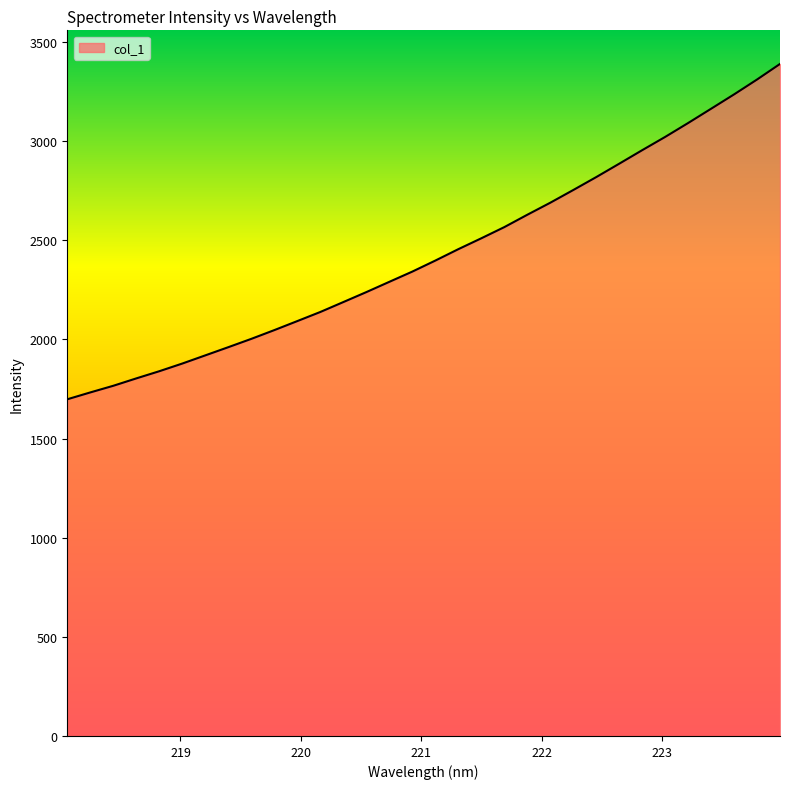

What is the smallest value displayed?

1698.1